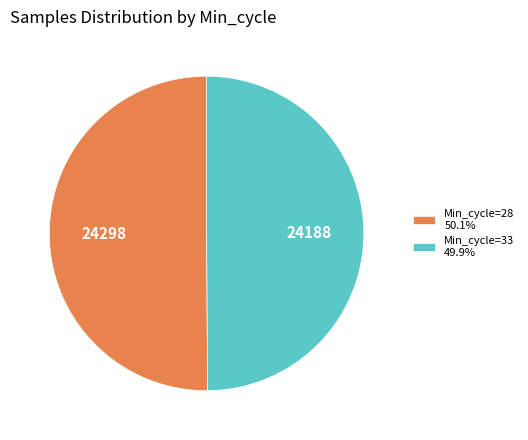

Do Min_cycle=33 49.9% and Min_cycle=28 50.1% together represent more than half of the pie?

Yes